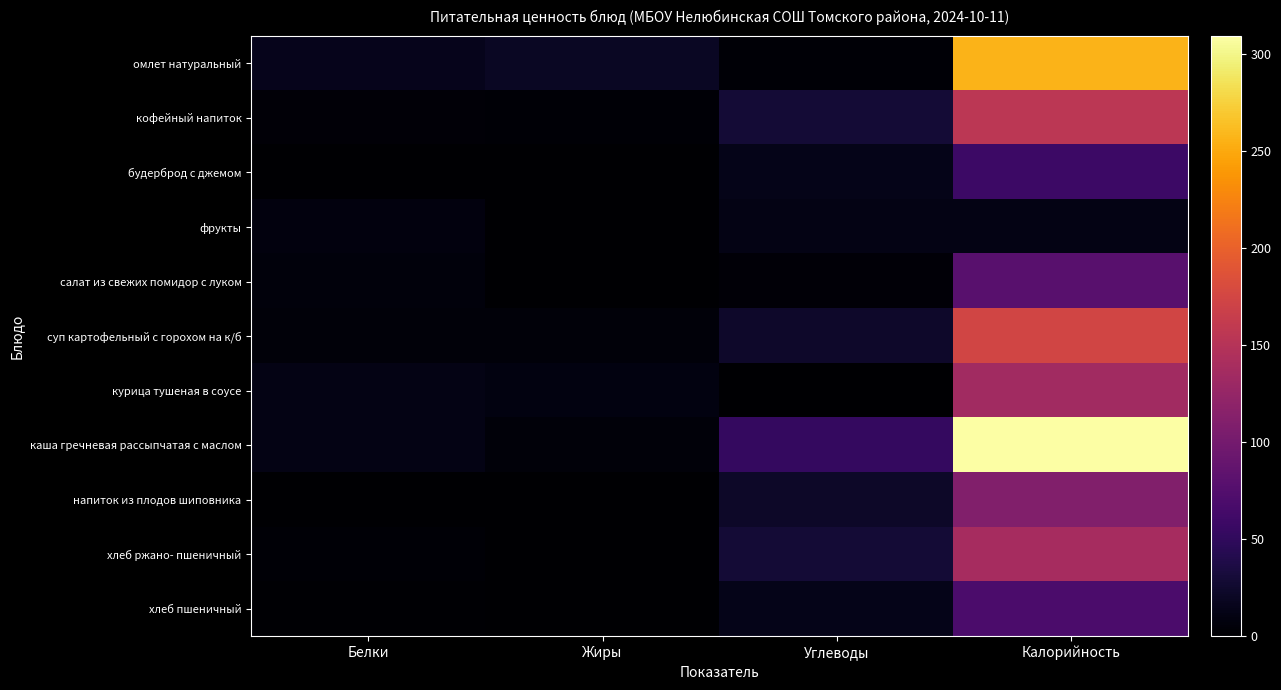

What is the greatest value displayed?

309.0